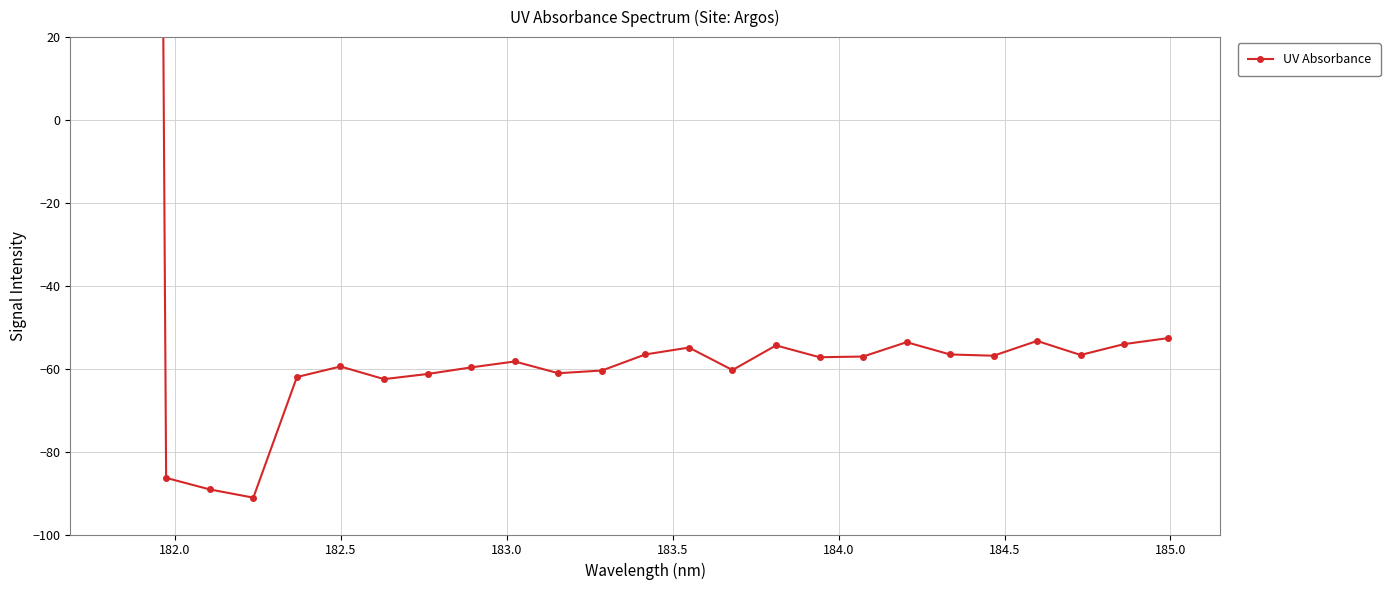

What is the greatest value displayed?

1563.1